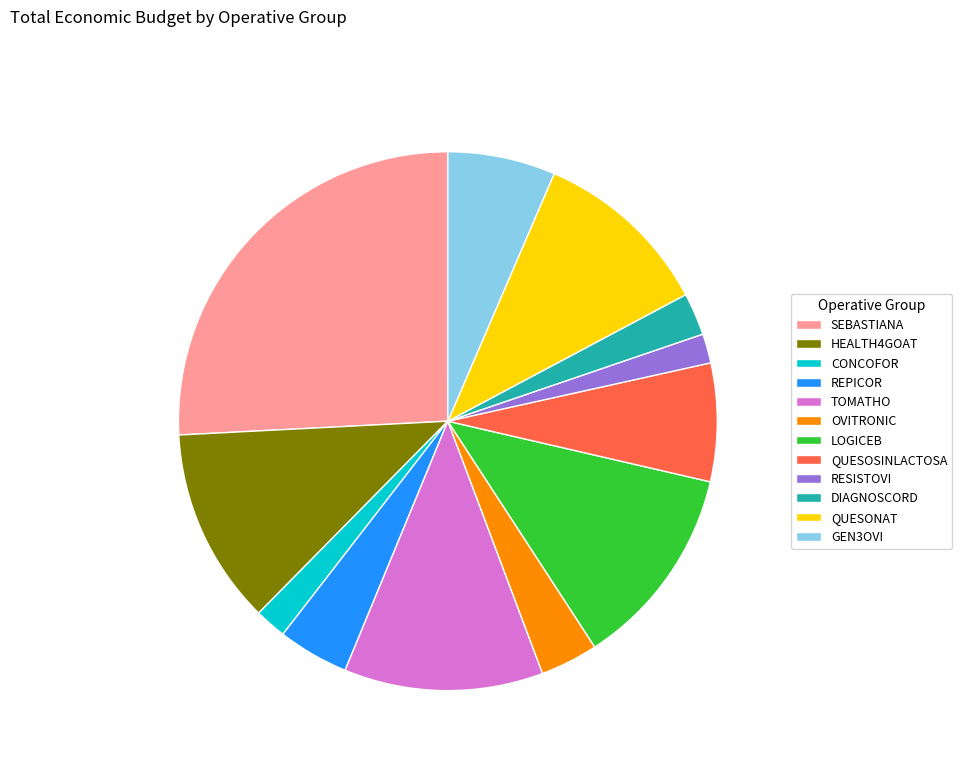

Which slice is the largest?

SEBASTIANA